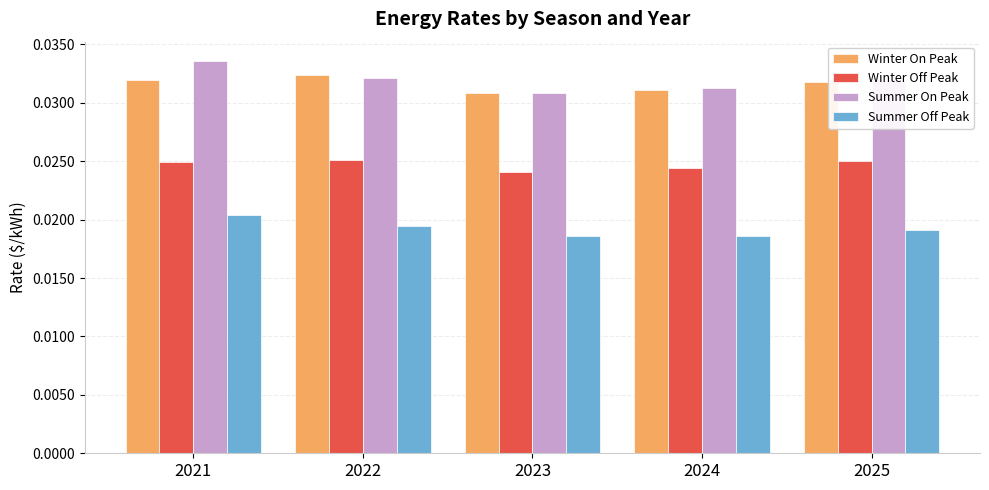

How many distinct data groups are displayed?

4